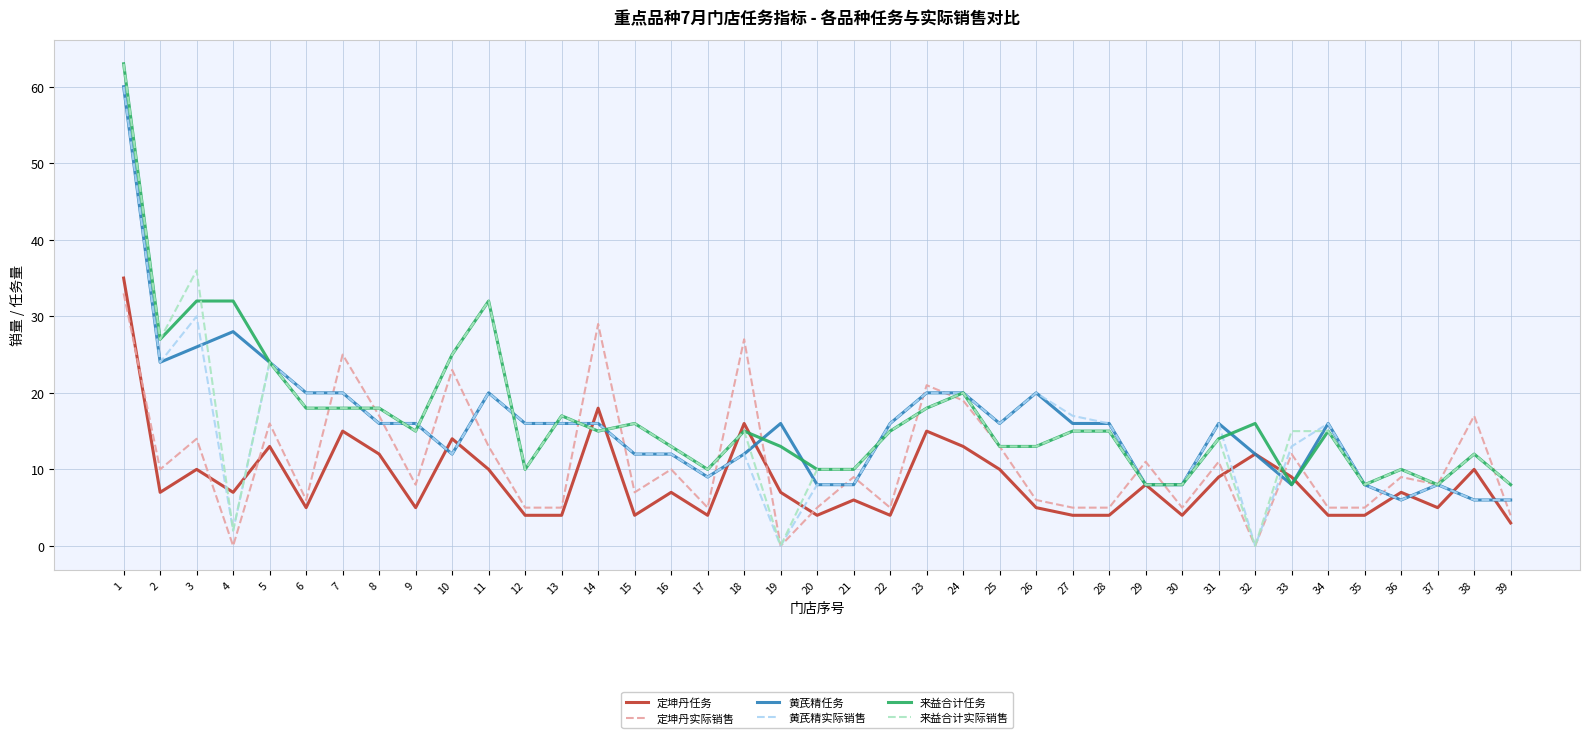

How many series are shown in this chart?

6